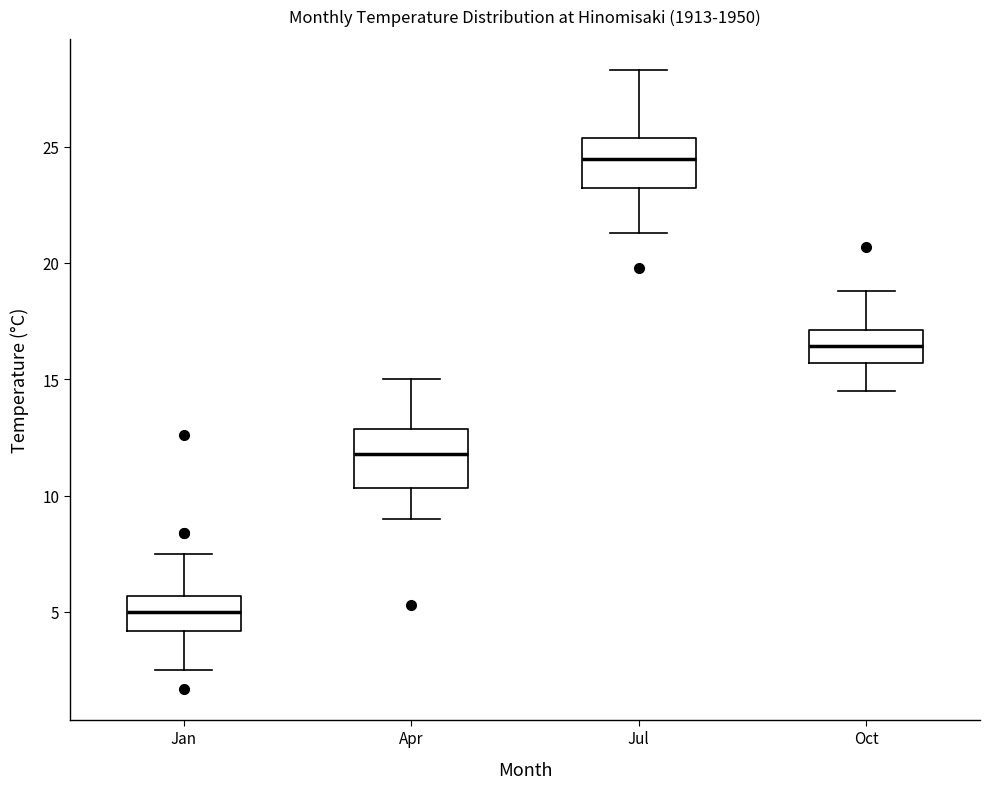

Reading left to right, read every box against the y-axis: the position of its median line, the range the box covers, and the ends of its whiskers. The values are not printed on the chart, so give them approximately, as read against the axis.

Jan: median 5.0, box 4.0 to 5.5, whiskers 2.5 to 7.5
Apr: median 12.0, box 10.5 to 13.0, whiskers 9.0 to 15.0
Jul: median 24.5, box 23.0 to 25.5, whiskers 21.5 to 28.5
Oct: median 16.5, box 15.5 to 17.0, whiskers 14.5 to 19.0